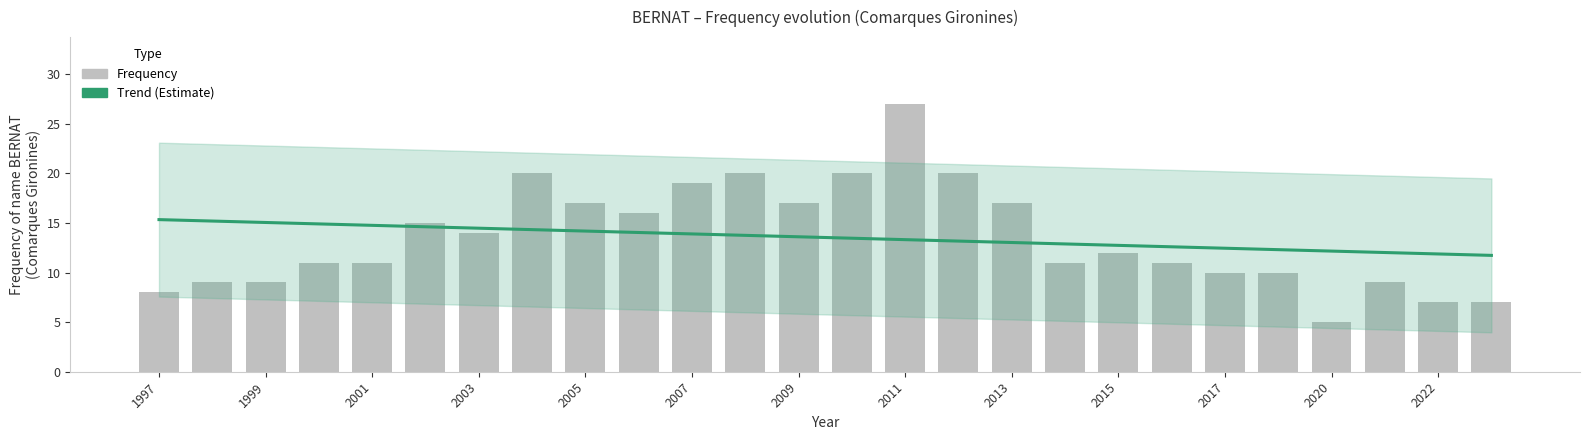

How many bars are there in total?

26